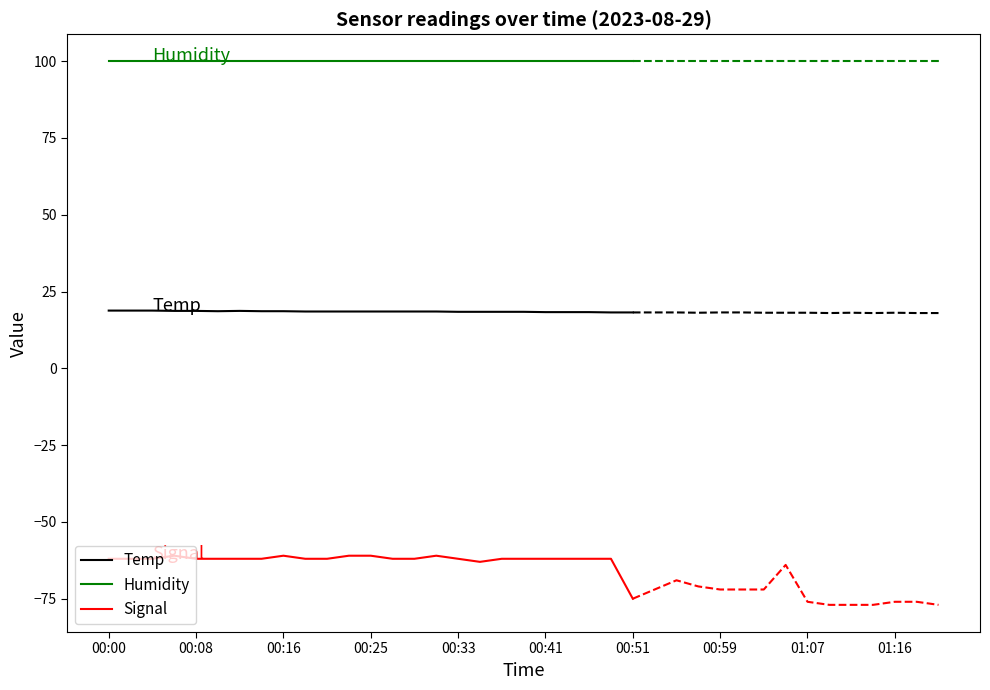

What is the value of the Signal point at the 4th from the left?

-61.0